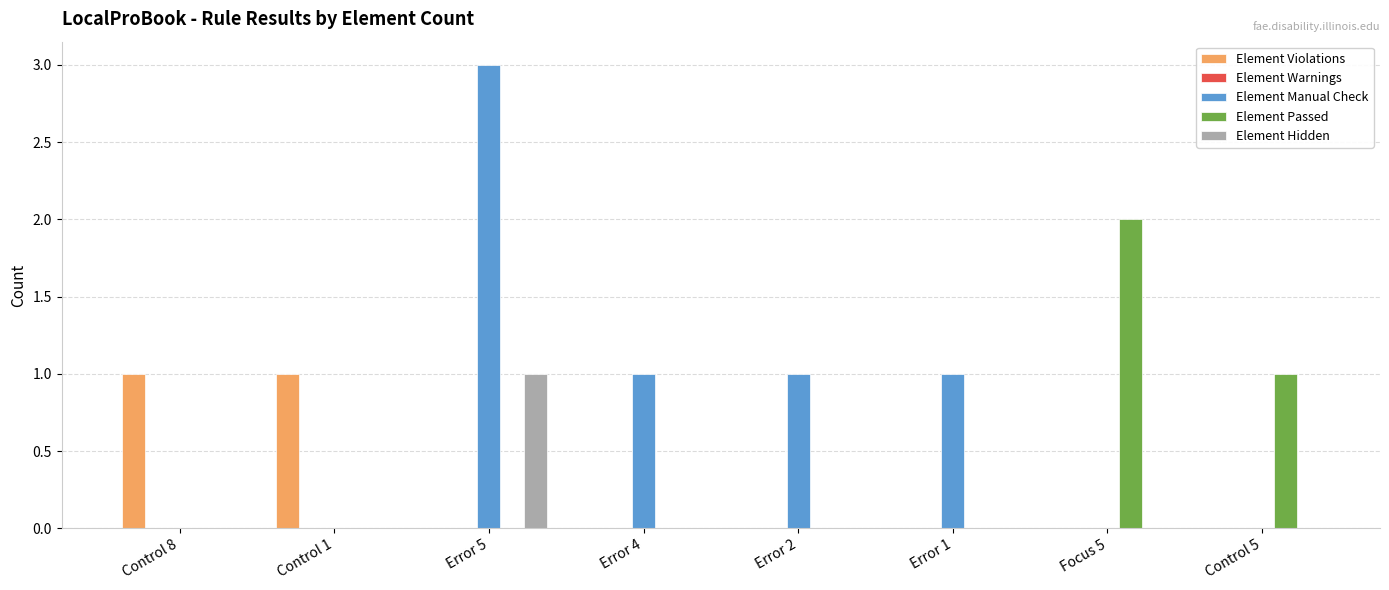

Between Error 5 and Control 5, which series saw the biggest shift?

Element Manual Check